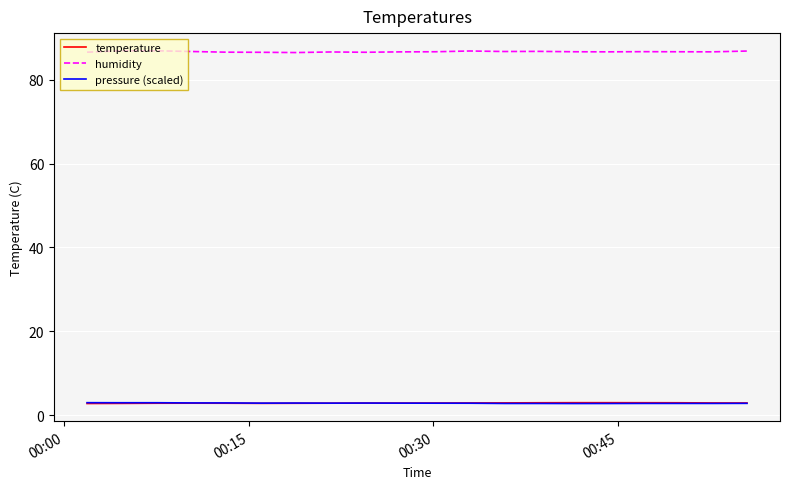

How many lines are shown in the chart?

3